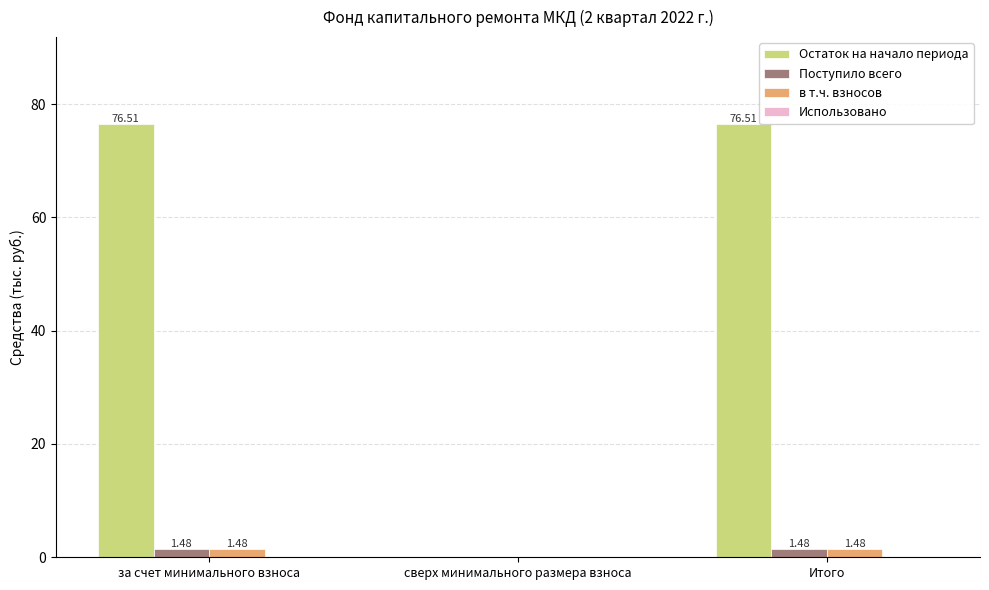

How many groups of bars are there?

3